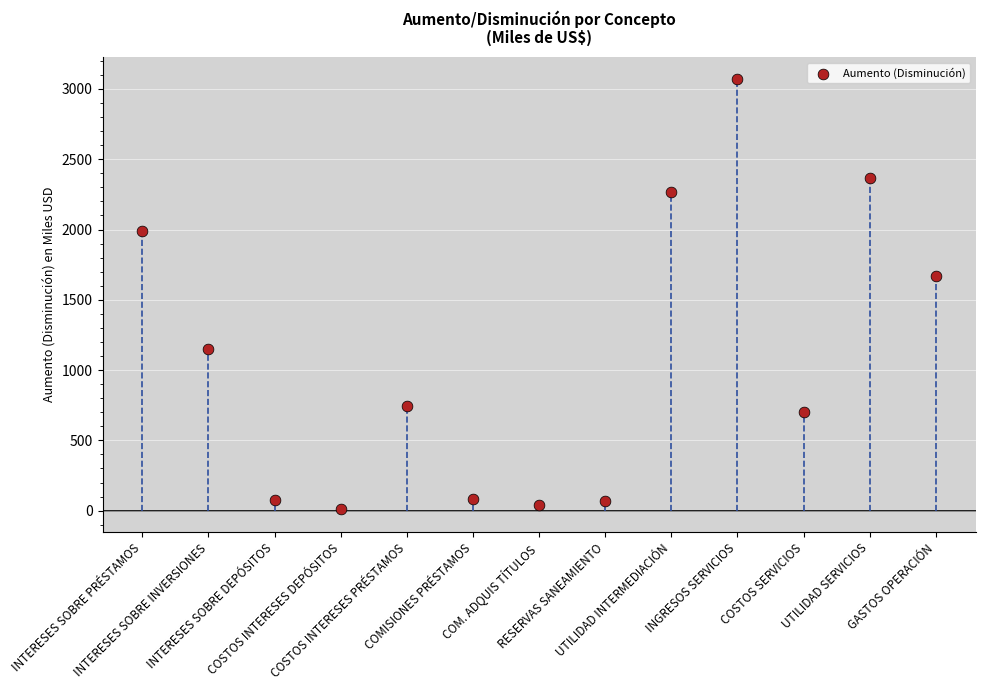

What Y value in the scatter plot is closest to 1540?

1672.2